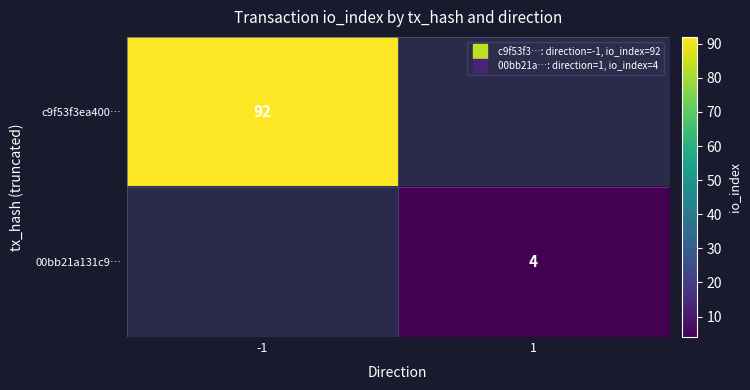

Which series has the widest spread of values?

c9f53f3ea400…